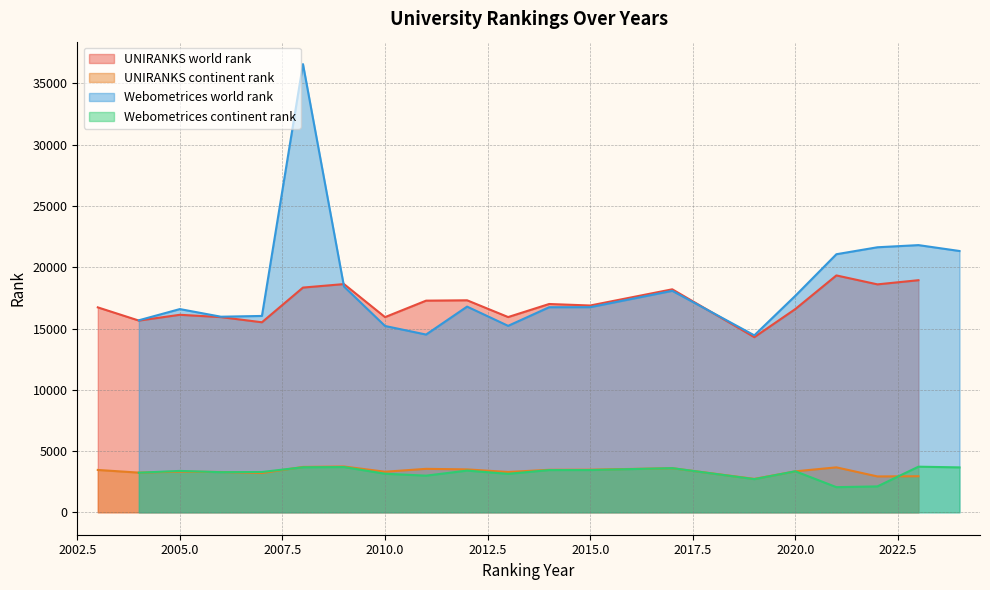

Read the UNIRANKS world rank value at 2015.0.

16880